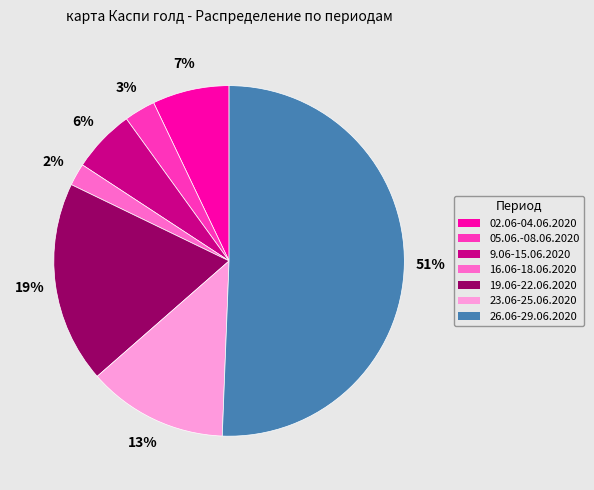

To the nearest percent, what is the difference between the 16.06-18.06.2020 and 9.06-15.06.2020 slice percentages?

4%